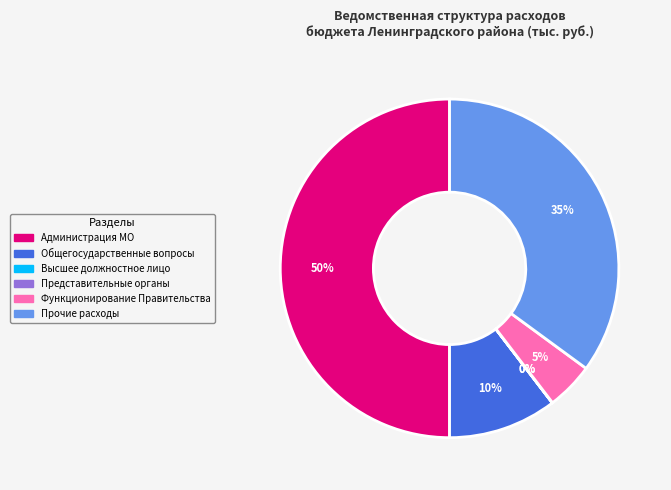

The Общегосударственные вопросы slice represents 24% of the pie. True or false?

False